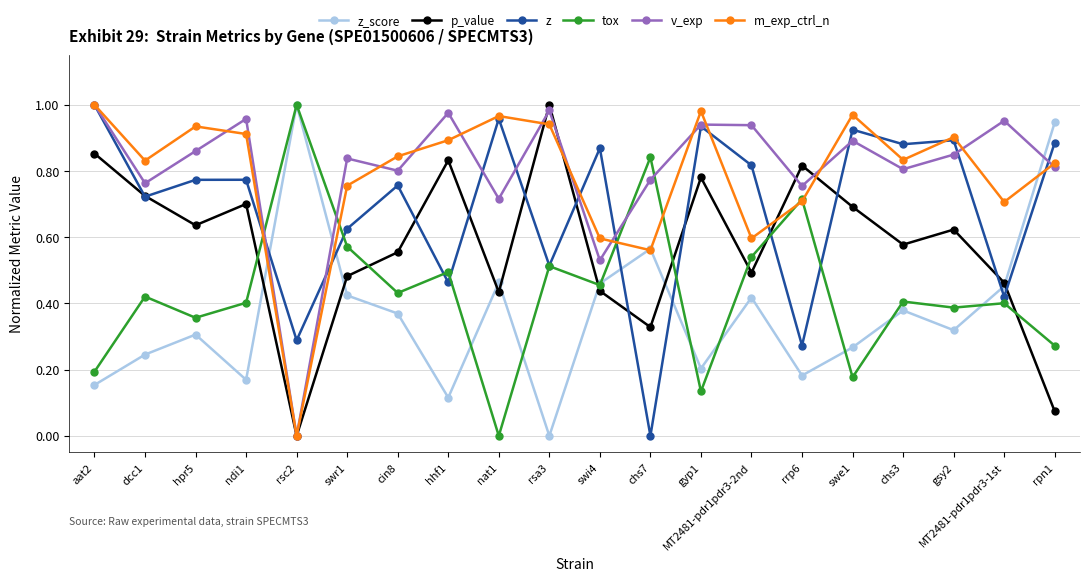

Is the value of v_exp at gsy2 greater than the value of m_exp_ctrl_n at rsa3?

No